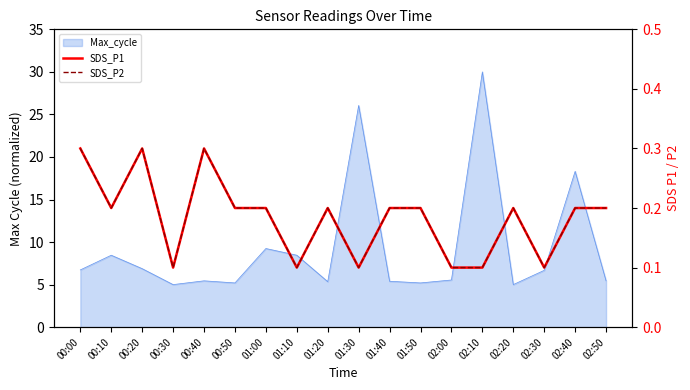

True or false: SDS_P1 and SDS_P2 intersect in this chart.

False